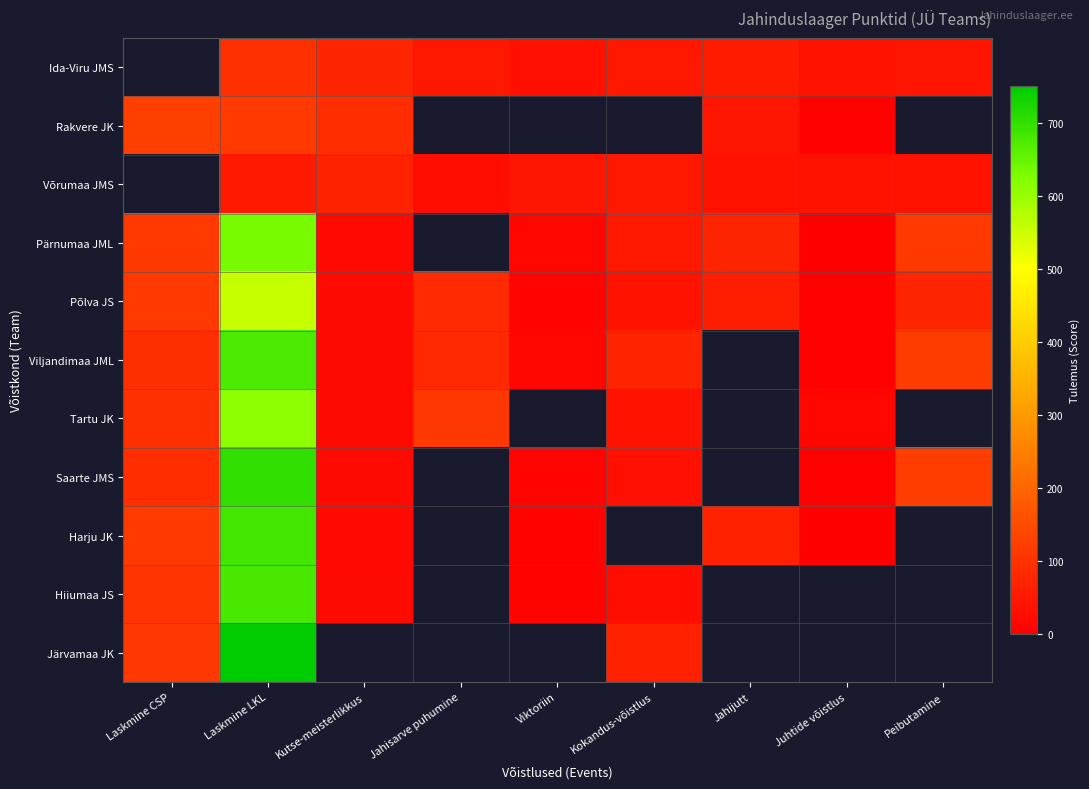

How many data points does each series have?

9